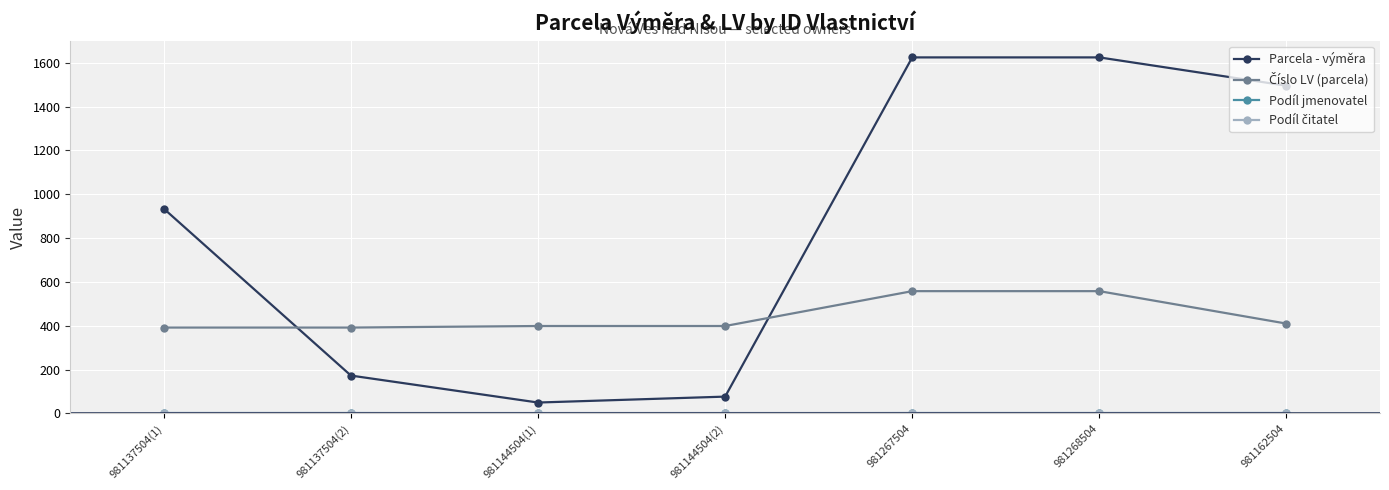

What is the difference between the highest and lowest values at 981162504?

1494